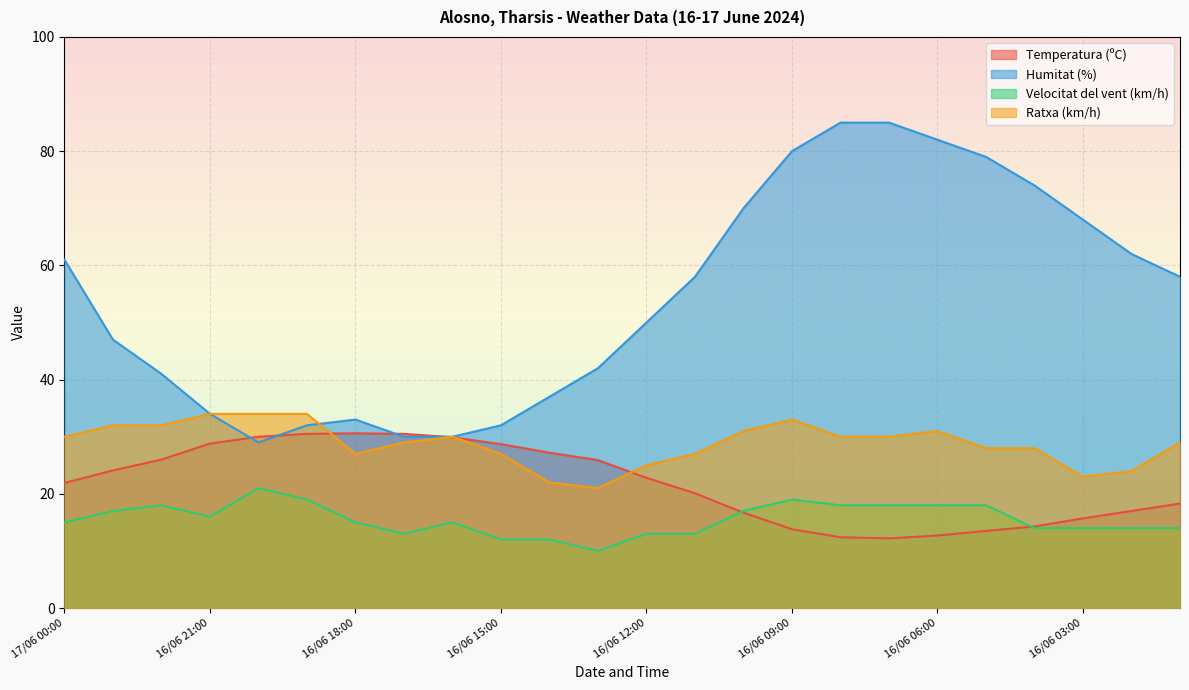

In Velocitat del vent (km/h), how many points are lower than both neighbors (excluding endpoints)?

3